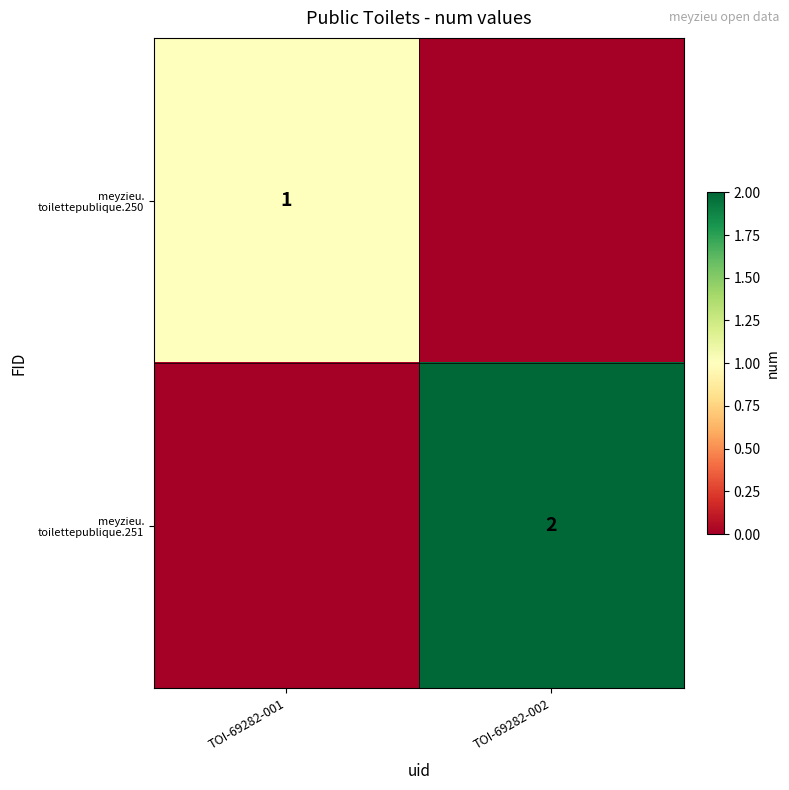

How many data points does each series have?

2